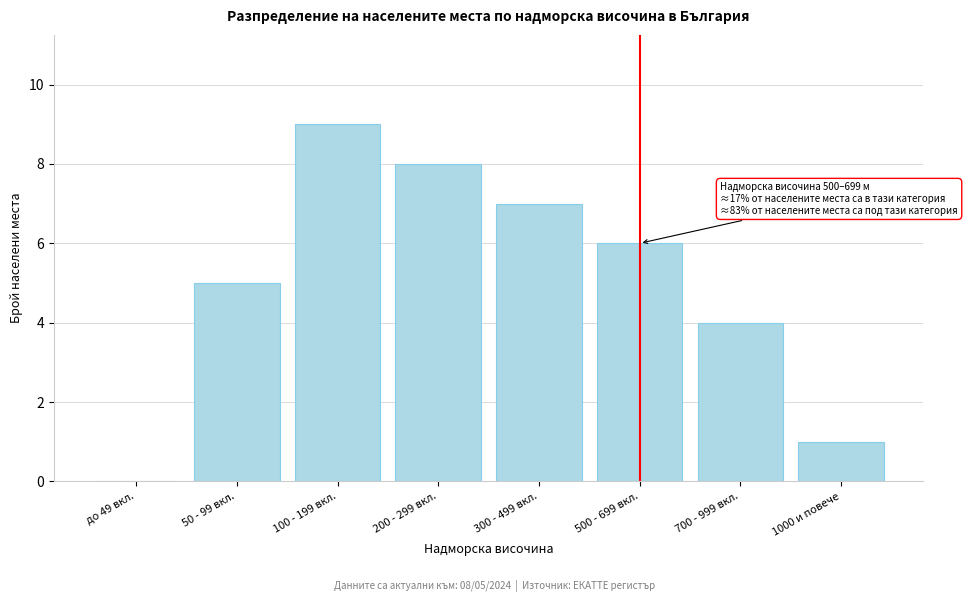

Reading left to right, list all the values displayed in this chart.

до 49 вкл.=0	50 - 99 вкл.=5	100 - 199 вкл.=9	200 - 299 вкл.=8	300 - 499 вкл.=7	500 - 699 вкл.=6	700 - 999 вкл.=4	1000 и повече=1